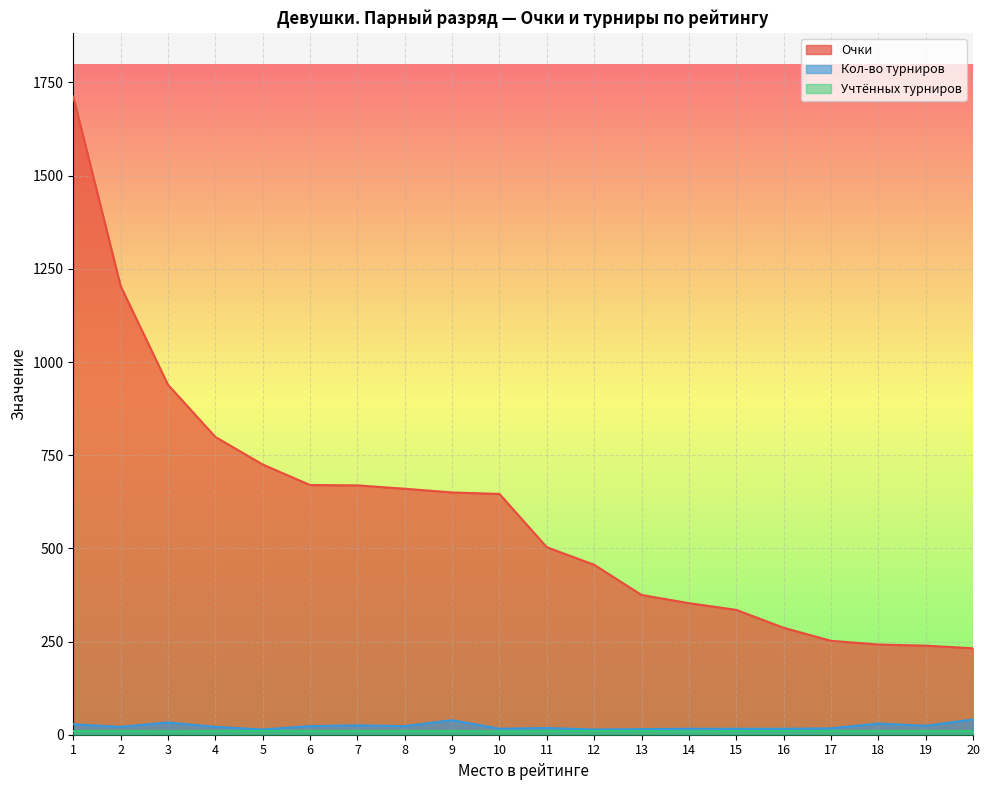

What is the value of the Очки point at the 15th from the left?

335